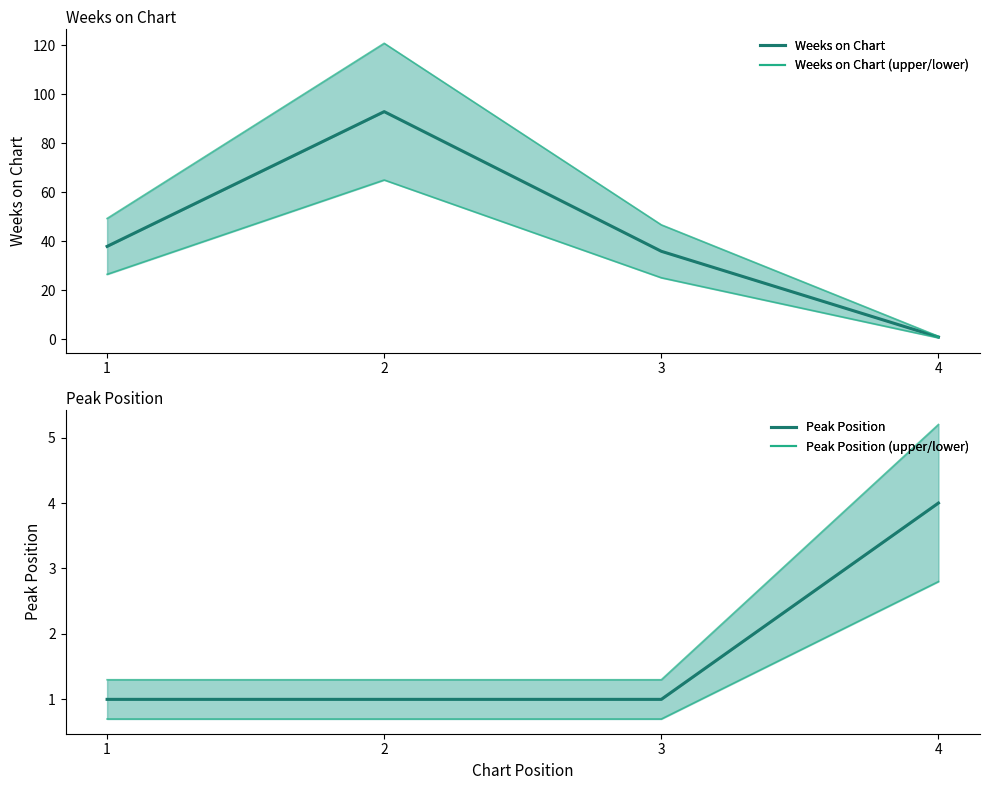

Reading left to right, list all the values displayed in this chart.

Weeks on Chart: 38.0	93.0	36.0	1.0
Weeks on Chart (upper): 49.4	120.9	46.8	1.3
Weeks on Chart (lower): 26.6	65.1	25.2	0.7
Peak Position: 1.0	1.0	1.0	4.0
Peak Position (upper): 1.3	1.3	1.3	5.2
Peak Position (lower): 0.7	0.7	0.7	2.8